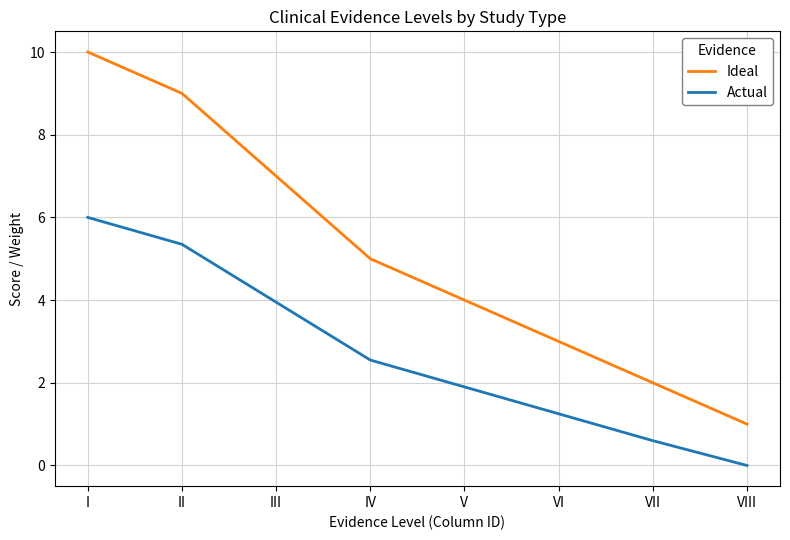

Which series has the largest total across all categories?

Ideal